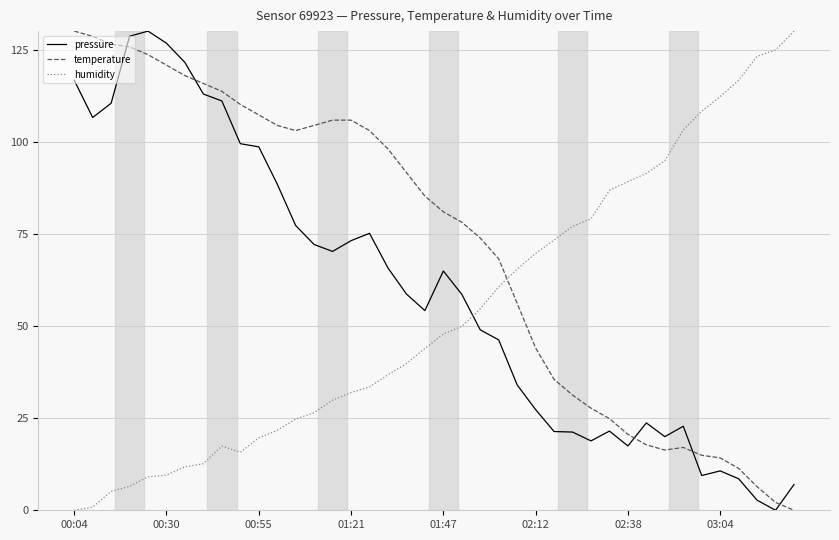

List the series in order of their overall mean, lowest first.

humidity, pressure, temperature